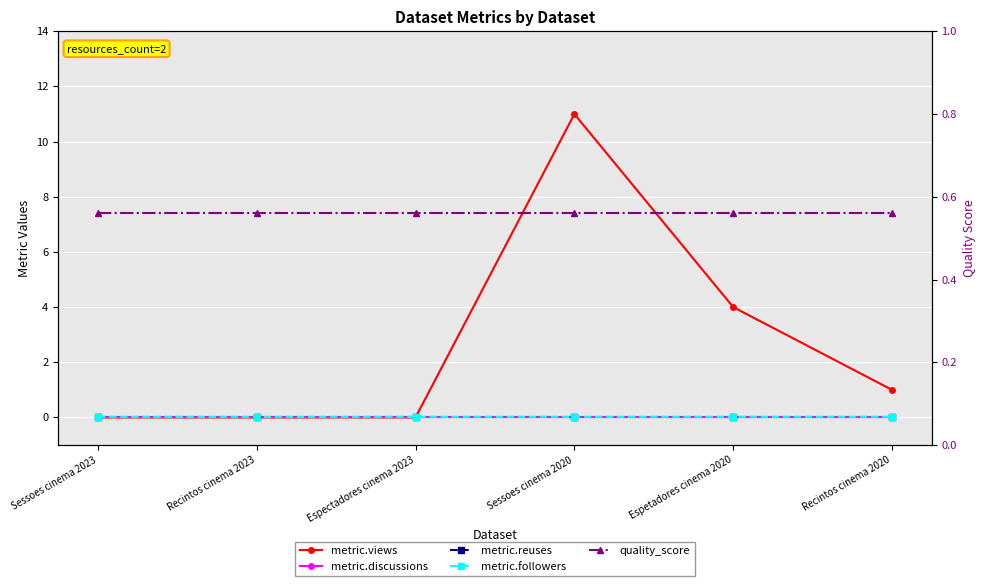

Reading left to right, transcribe all the data shown in this chart.

metric.views: Sessoes cinema 2023=0.0	Recintos cinema 2023=0.0	Espectadores cinema 2023=0.0	Sessoes cinema 2020=11.0	Espetadores cinema 2020=4.0	Recintos cinema 2020=1.0
metric.discussions: Sessoes cinema 2023=0.0	Recintos cinema 2023=0.0	Espectadores cinema 2023=0.0	Sessoes cinema 2020=0.0	Espetadores cinema 2020=0.0	Recintos cinema 2020=0.0
metric.reuses: Sessoes cinema 2023=0.0	Recintos cinema 2023=0.0	Espectadores cinema 2023=0.0	Sessoes cinema 2020=0.0	Espetadores cinema 2020=0.0	Recintos cinema 2020=0.0
metric.followers: Sessoes cinema 2023=0.0	Recintos cinema 2023=0.0	Espectadores cinema 2023=0.0	Sessoes cinema 2020=0.0	Espetadores cinema 2020=0.0	Recintos cinema 2020=0.0
quality_score: Sessoes cinema 2023=0.6	Recintos cinema 2023=0.6	Espectadores cinema 2023=0.6	Sessoes cinema 2020=0.6	Espetadores cinema 2020=0.6	Recintos cinema 2020=0.6